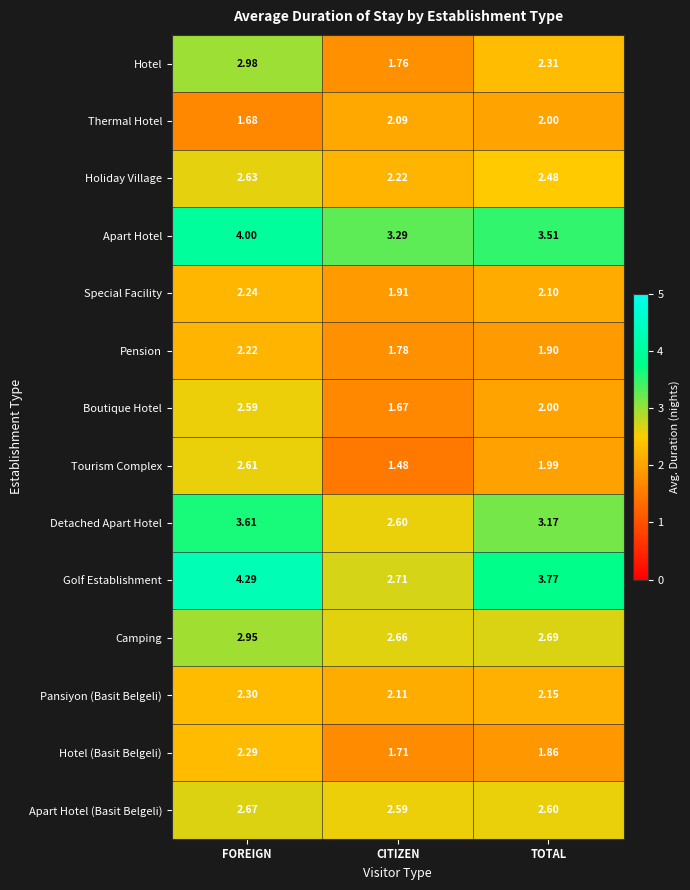

At which label is Hotel closest to 2?

CITIZEN